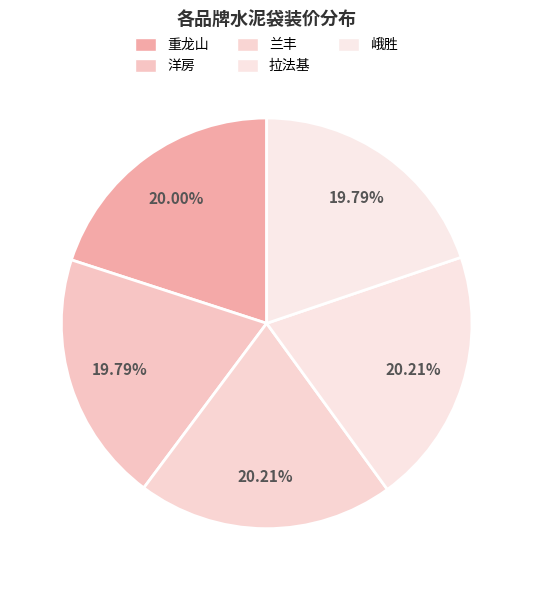

What percentage is the 兰丰 slice, to the nearest percent?

20%